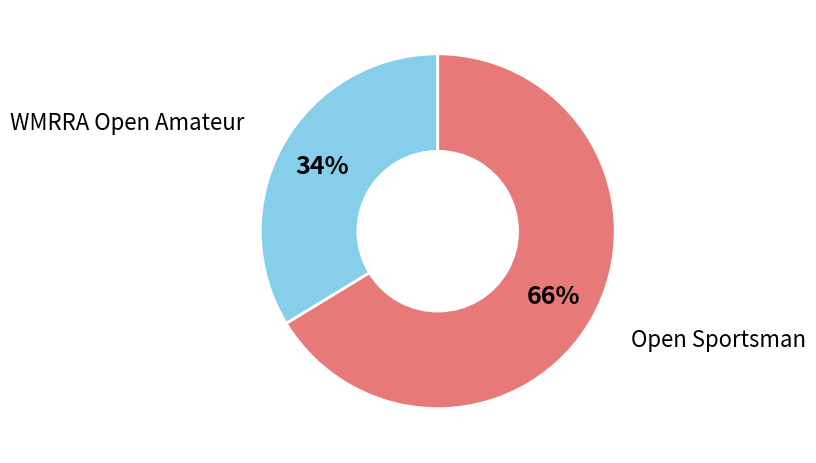

Which has a higher value, Open Sportsman or WMRRA Open Amateur?

Open Sportsman